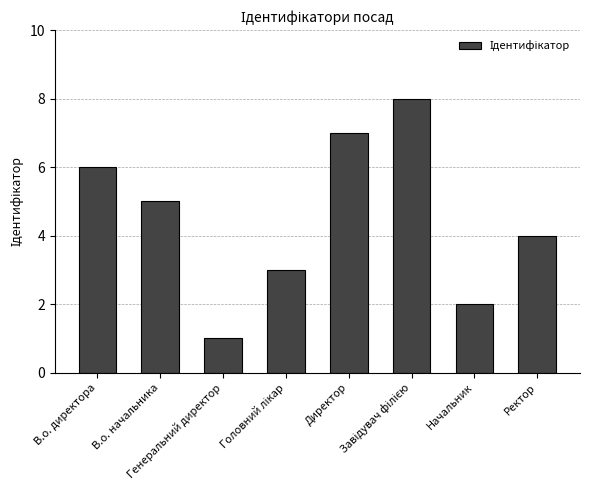

Is it true that the value at В.о. директора is 6?

True